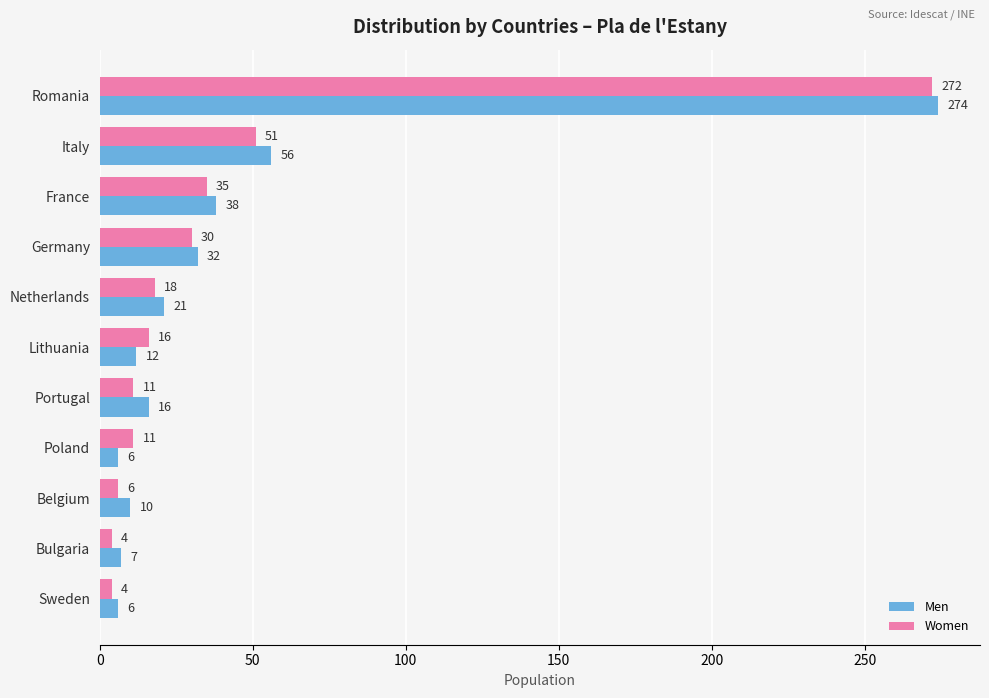

What are all the series names shown in the legend?

Men, Women